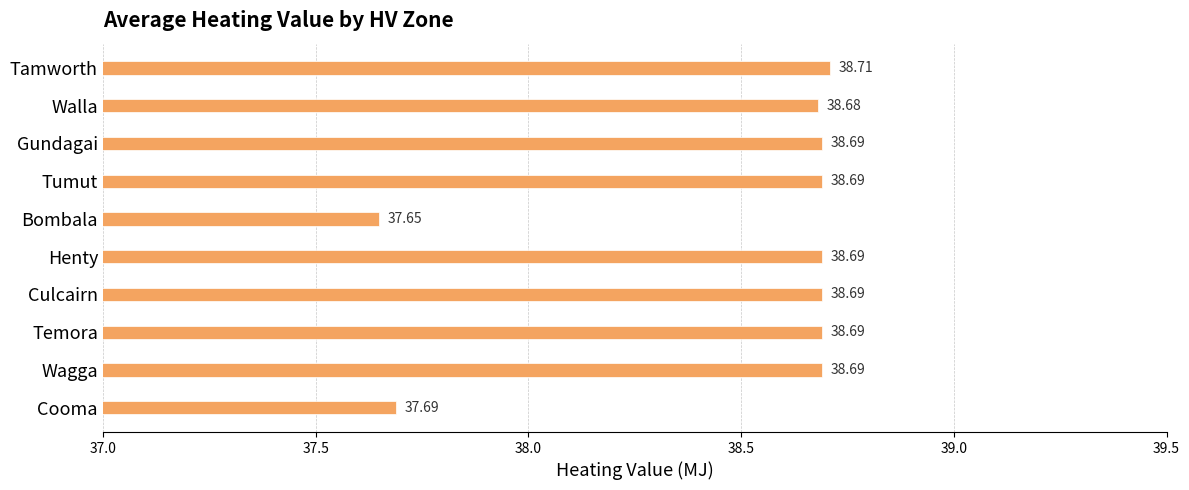

What is the change in value from Cooma to Temora?

+1.0